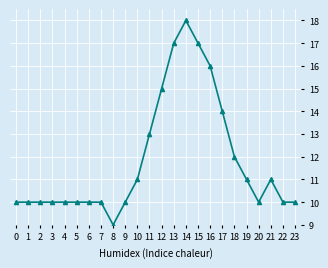

At which category does the chart reach its minimum across all series?

8